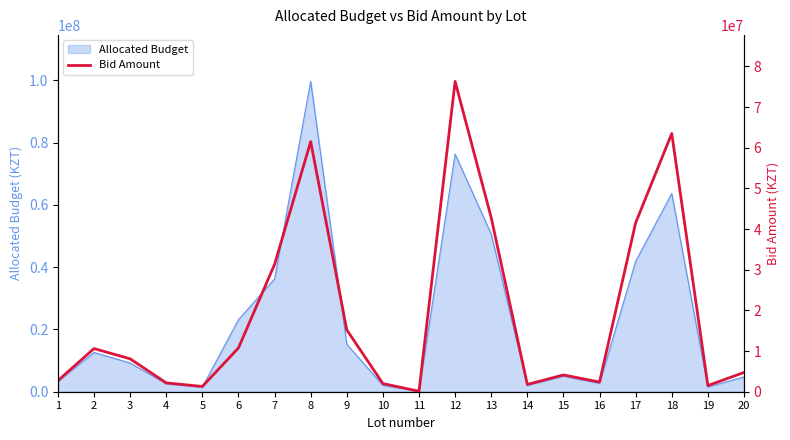

True or false: the data shows 1515458.0 at 19.

True